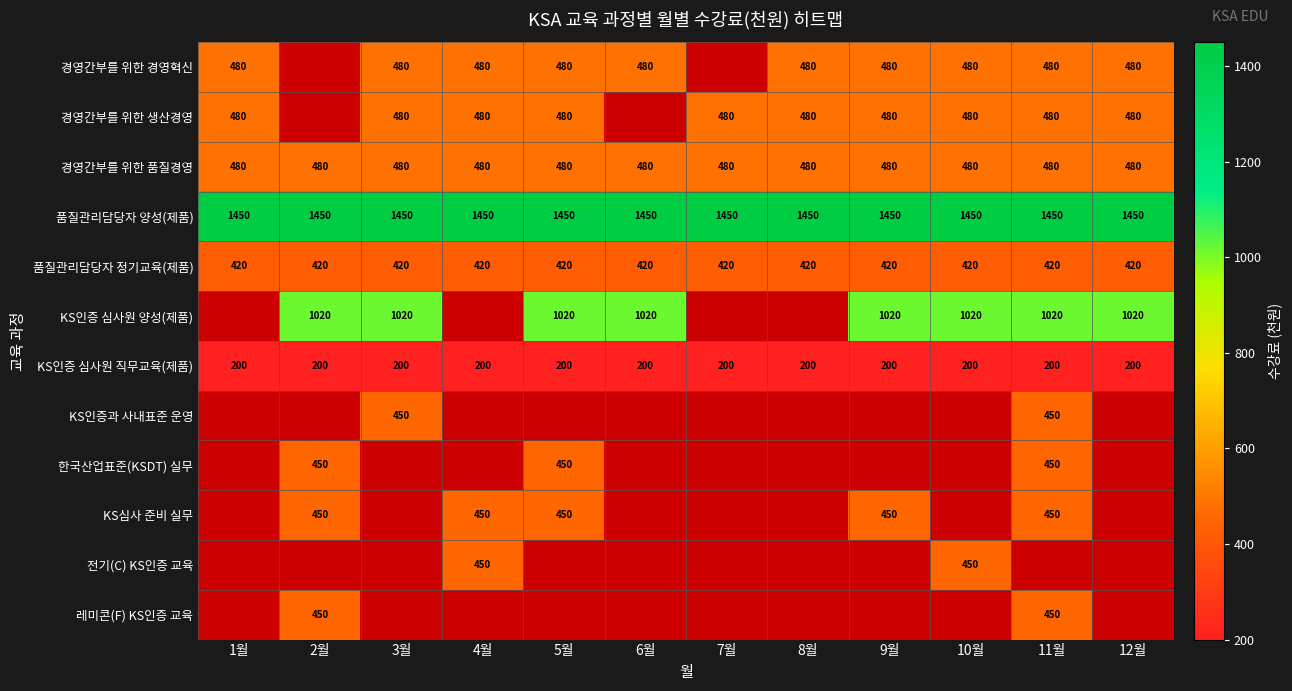

Is it true that KS인증 심사원 직무교육(제품) equals 282 at 6월?

False